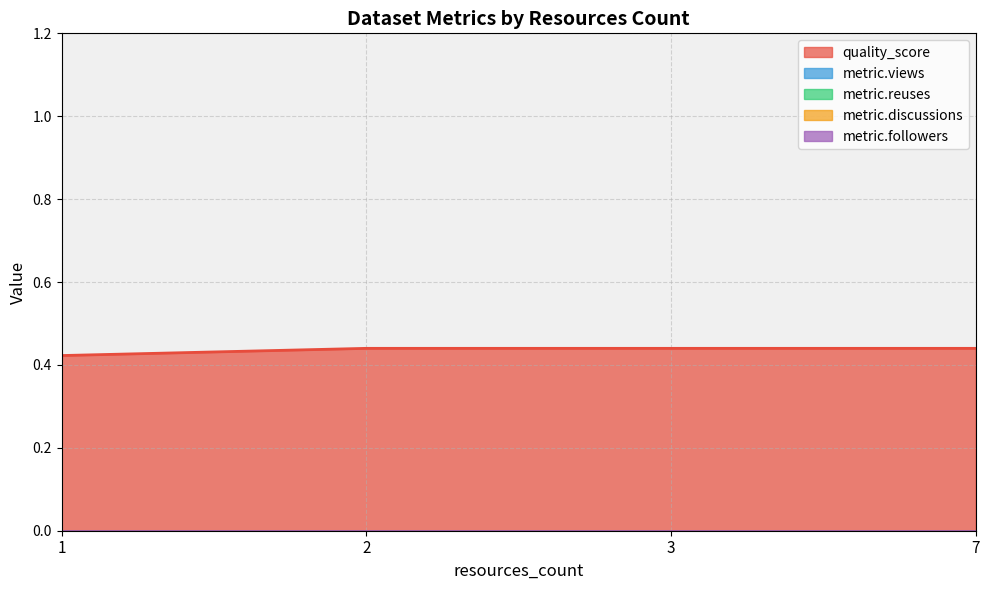

What is the difference between the highest and lowest values at 1?

0.4